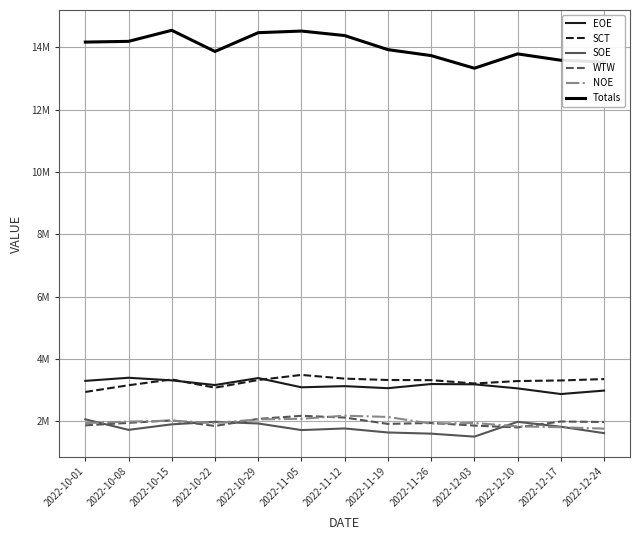

Which series changed the most between 2022-10-29 and 2022-11-12?

EOE